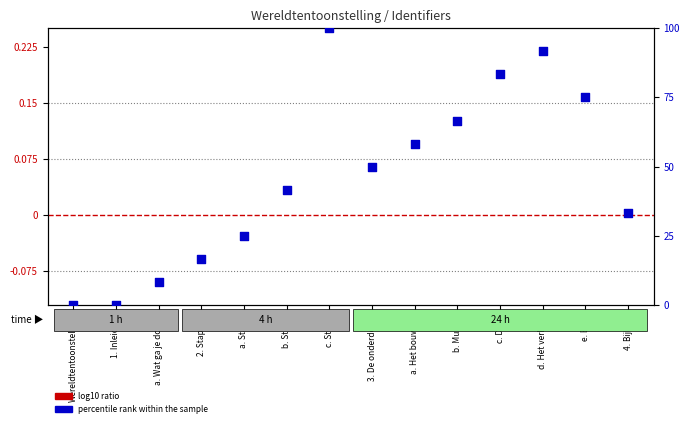

Which series contains the lowest Y value?

log10 ratio